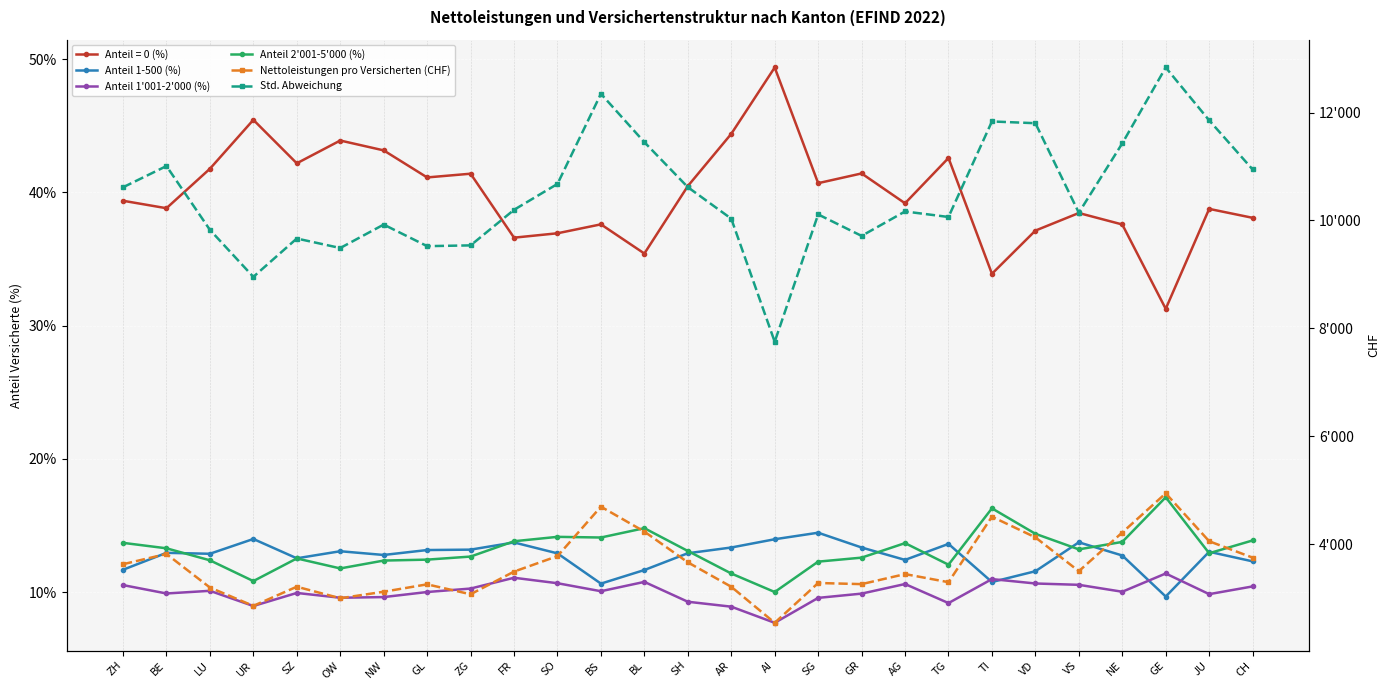

What is the label of the 10th point from the left?

FR